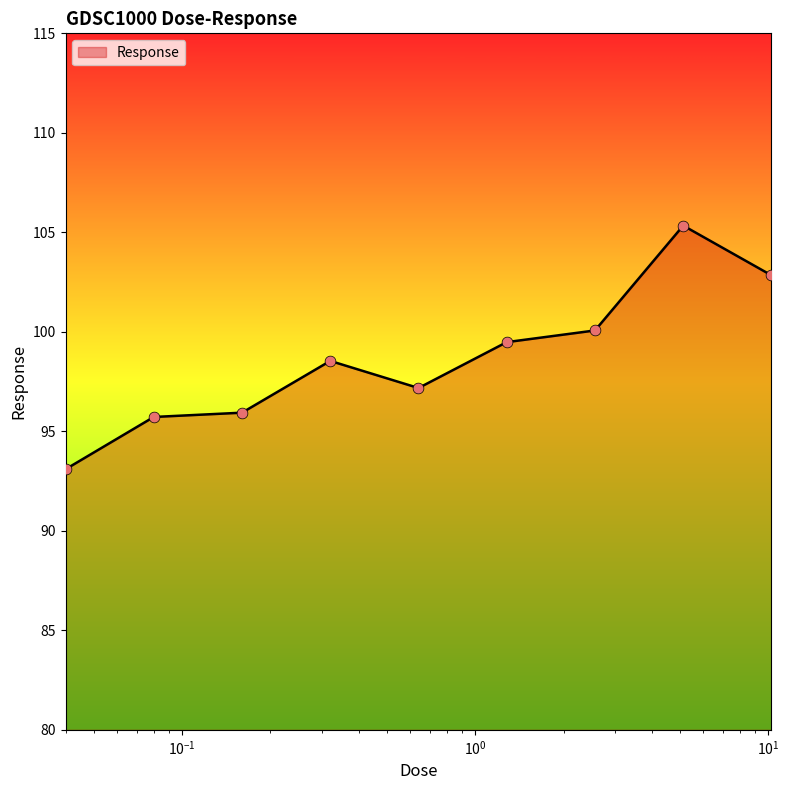

What is the smallest value displayed?

93.1